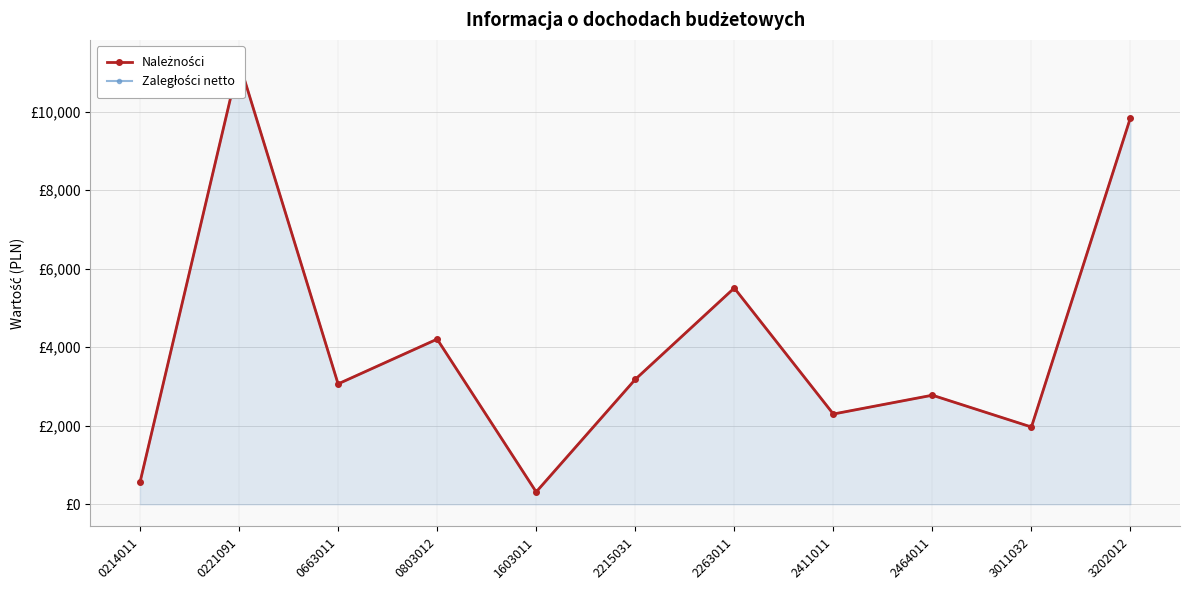

True or false: Zaległości netto and Należności intersect in this chart.

False